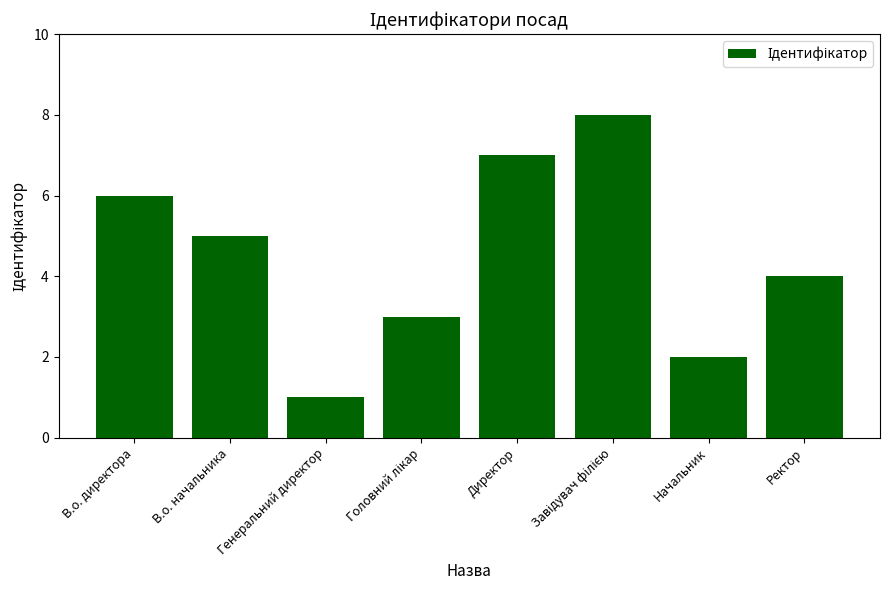

How many data points are less than 5?

4